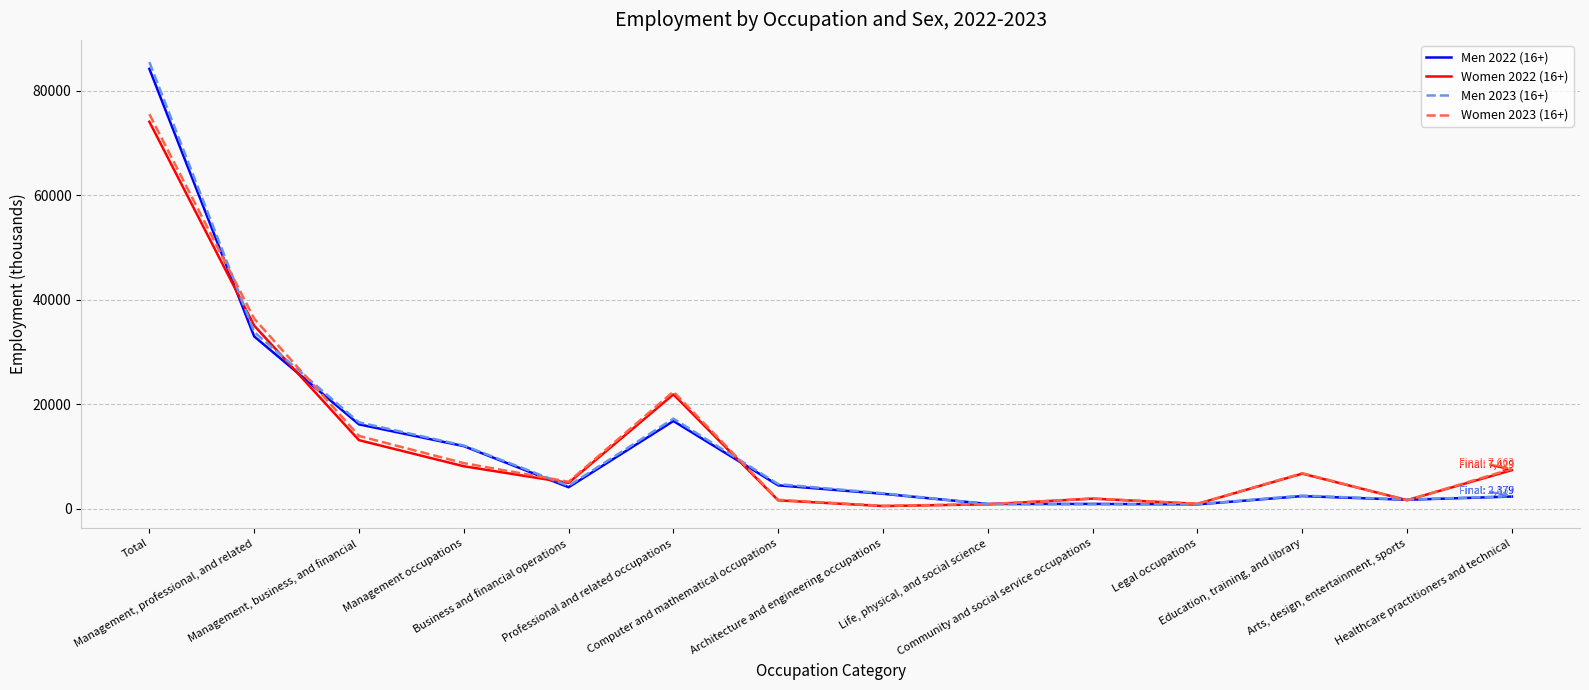

Which series has the widest spread of values?

Men 2023 (16+)